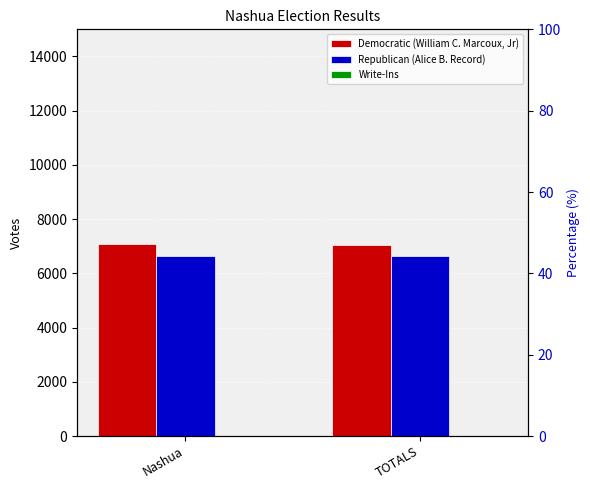

At how many categories does at least one series exceed 3147?

2